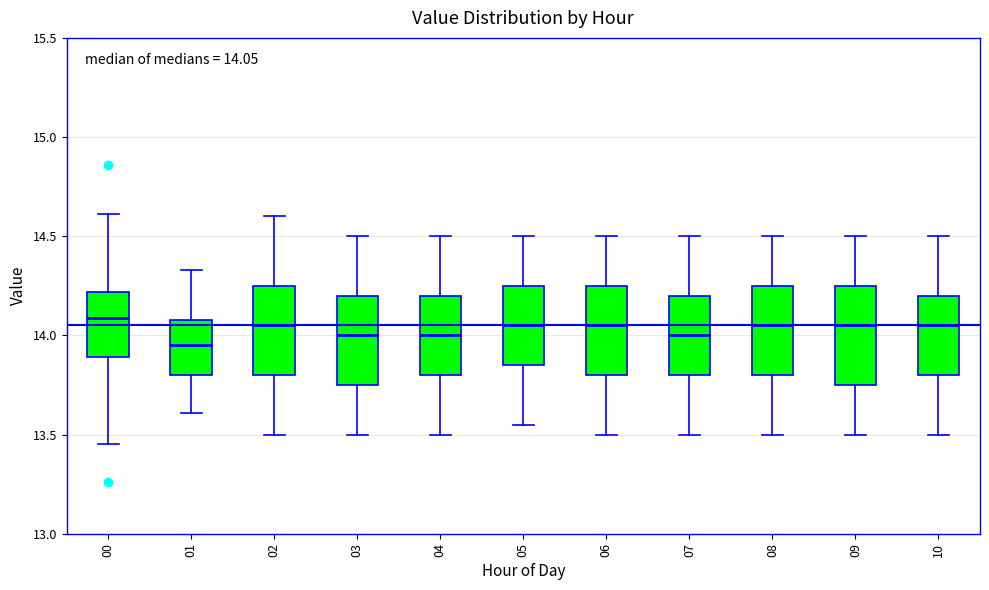

Which box is the tallest, from its lower edge to its upper edge?

09